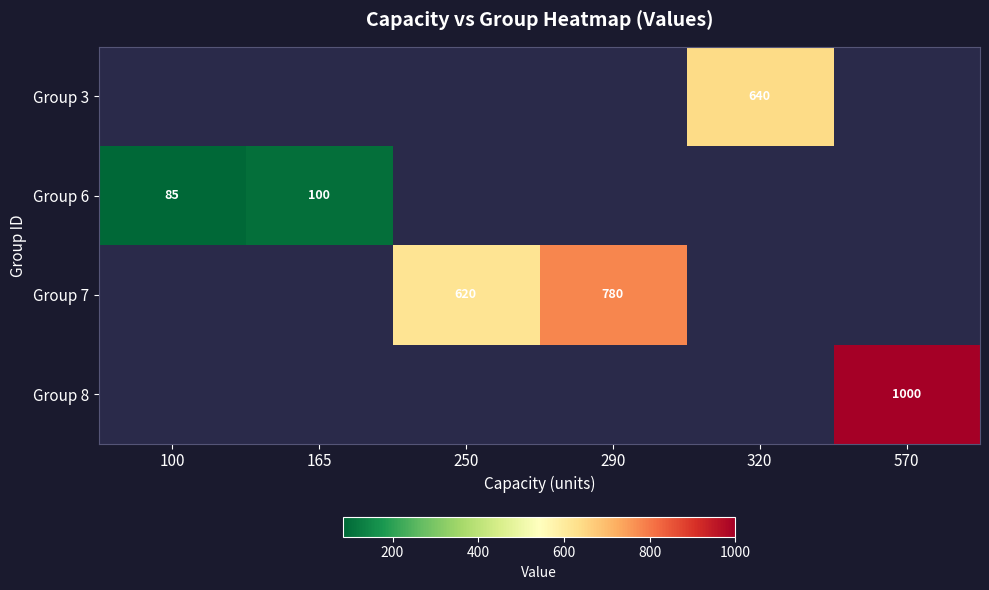

What is the sum of the Group 6 values at 100 and 165?

185